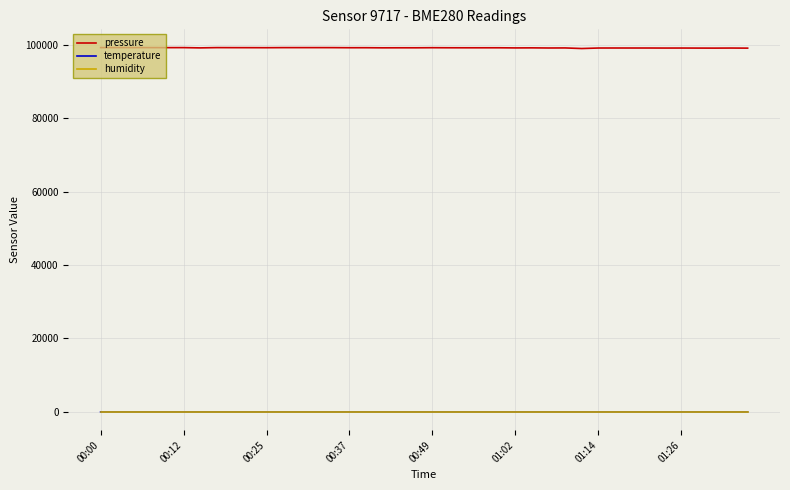

Which series has the widest spread of values?

pressure